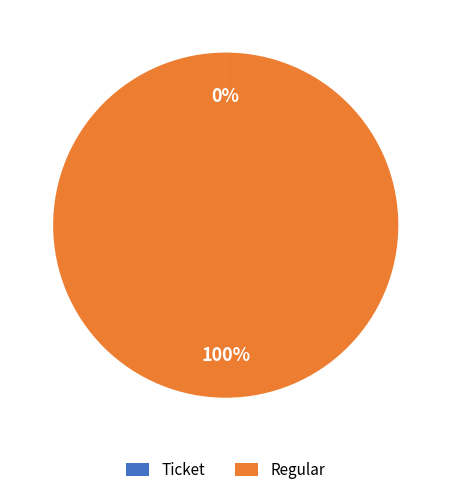

To the nearest percent, what is the average slice percentage?

50%